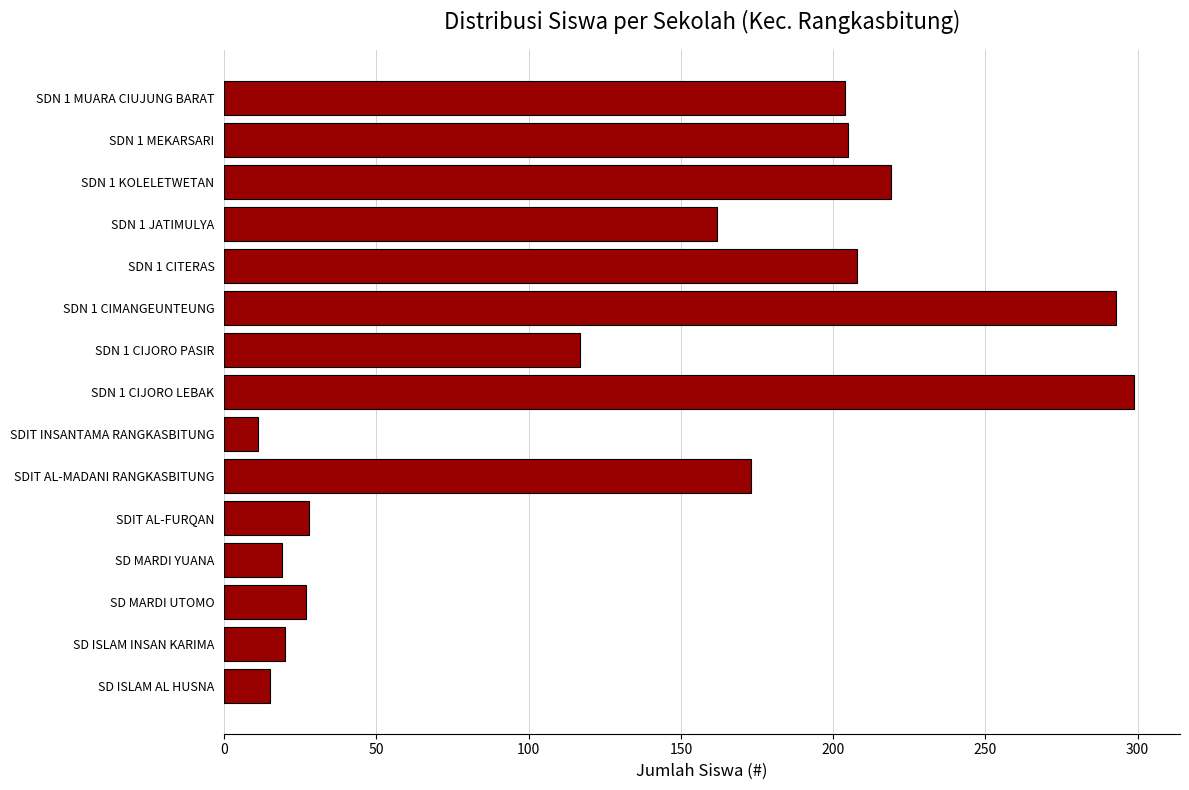

At which category does the chart reach its peak across all series?

SDN 1 CIJORO LEBAK